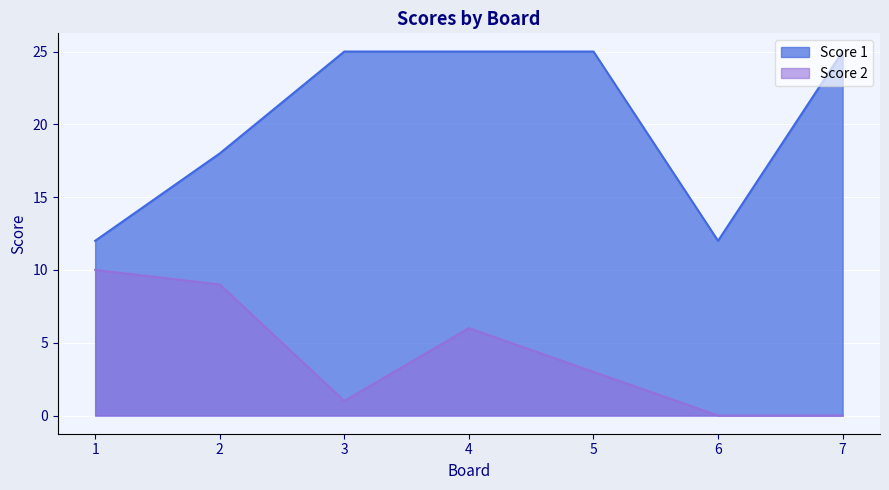

How many interior local valleys does the Score 1 series have?

1